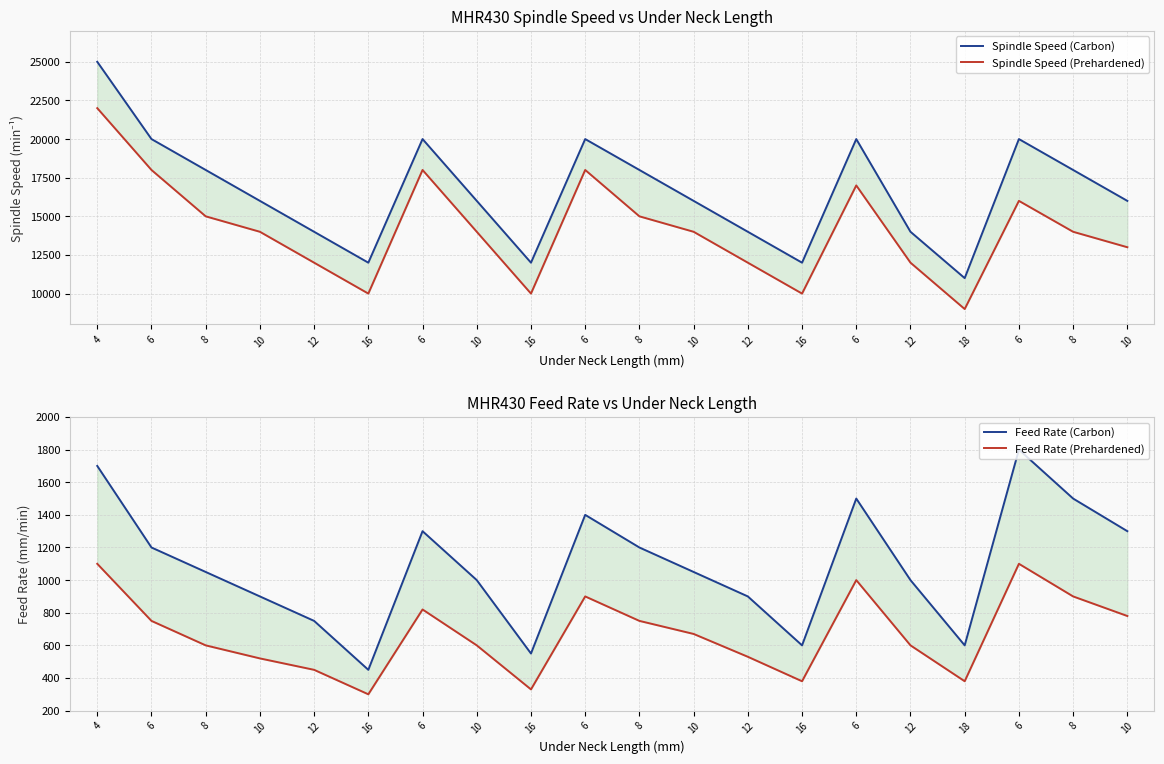

What is the difference between the Feed Rate (Prehardened) values at 10 and 10?

260